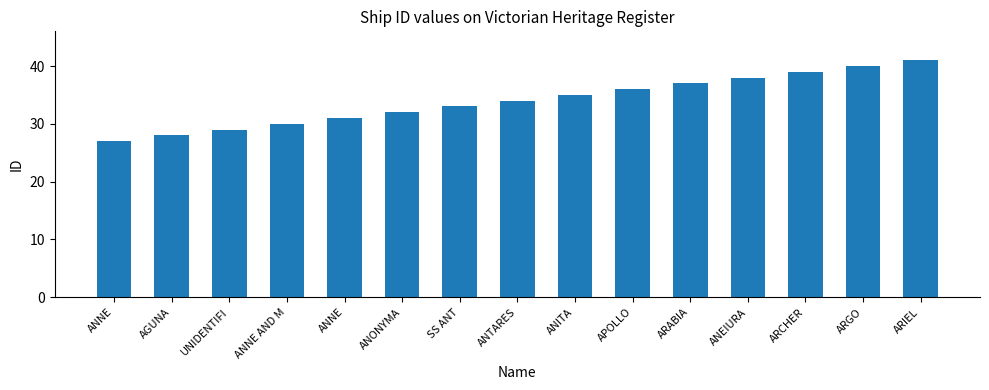

Is it true that the value at ANONYMA is 32?

True